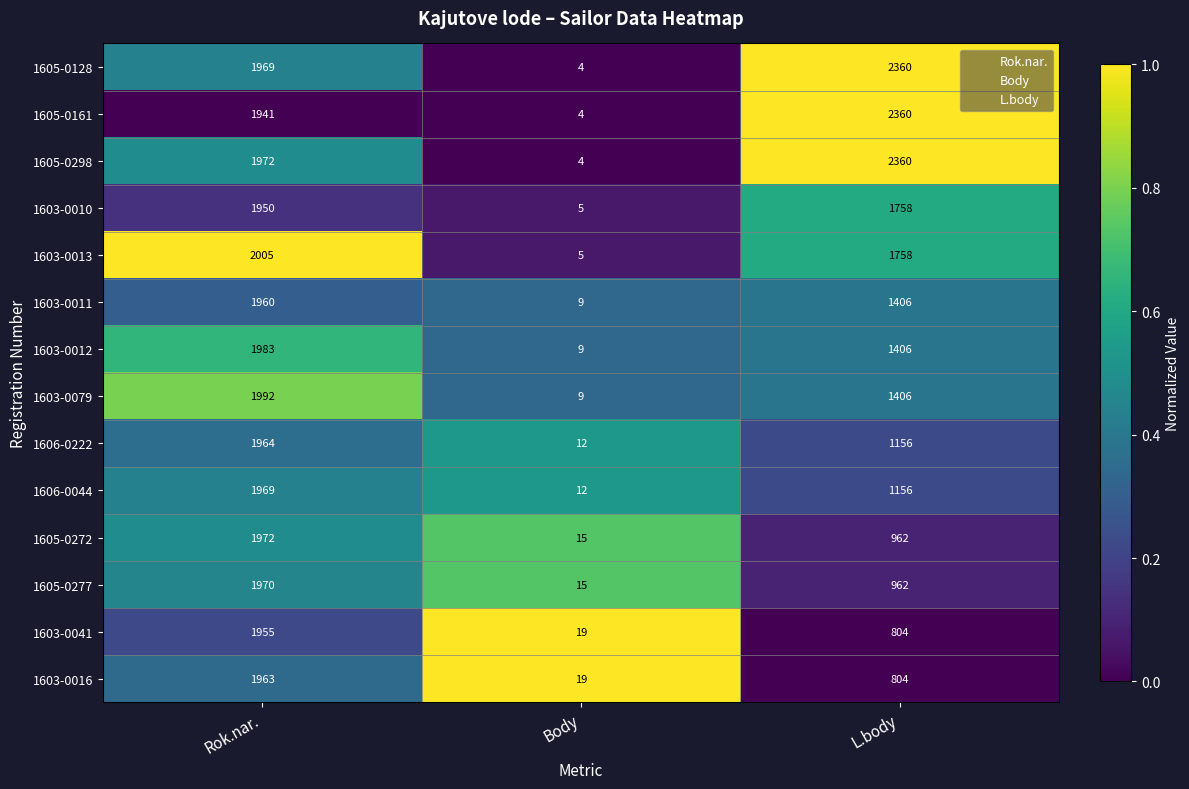

Rank the categories by 1605-0298 value from lowest to highest.

Body, Rok.nar., L.body